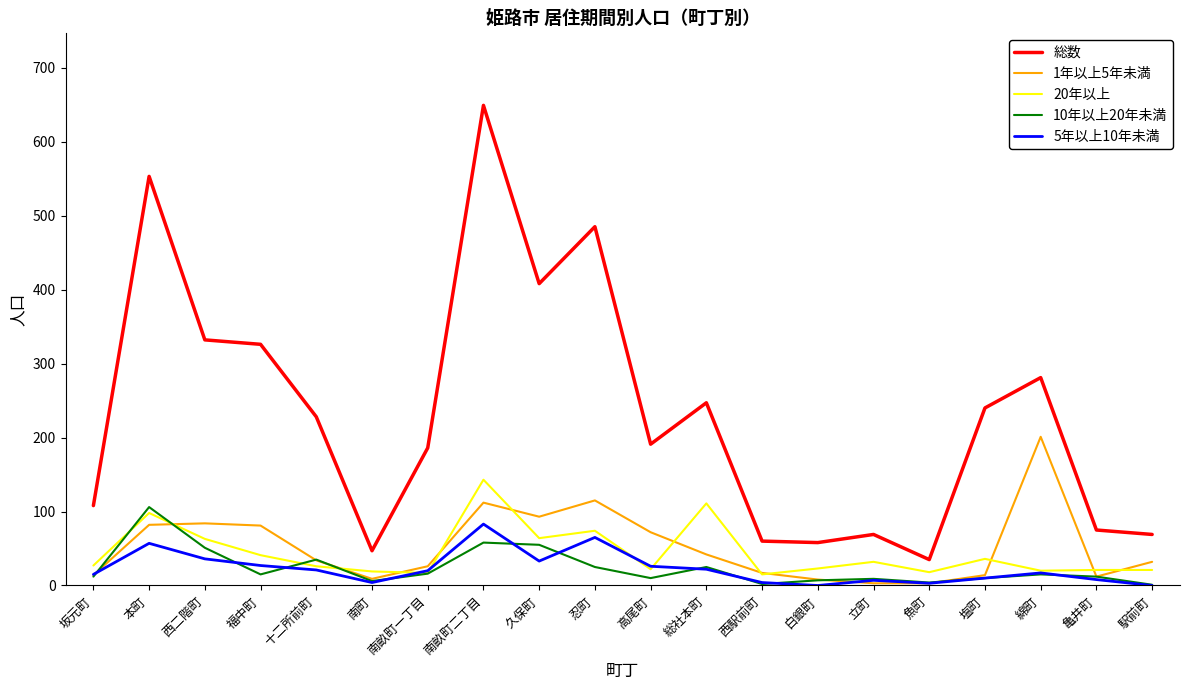

What is the maximum value shown in the chart?

649